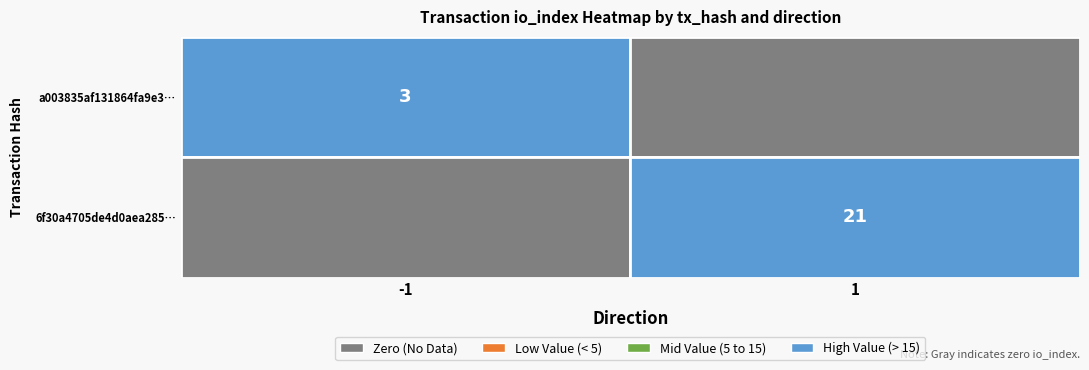

True or false: 6f30a4705de4d0aea28554d43322120af9f14db has a value of 1 at direction.

False